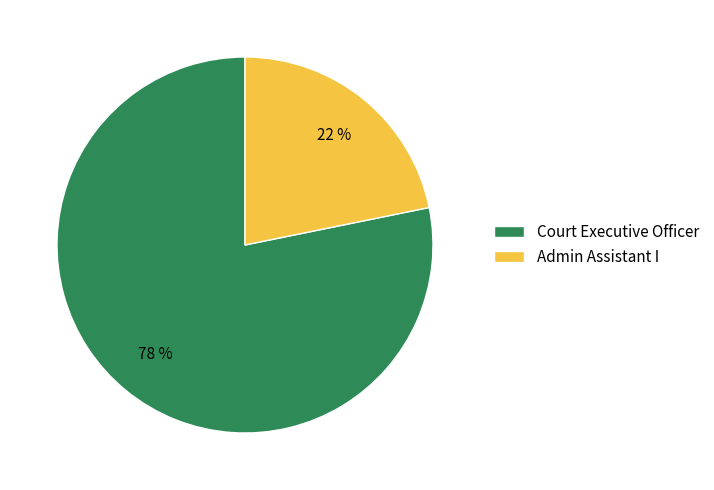

Do Court Executive Officer and Admin Assistant I together represent more than half of the pie?

Yes